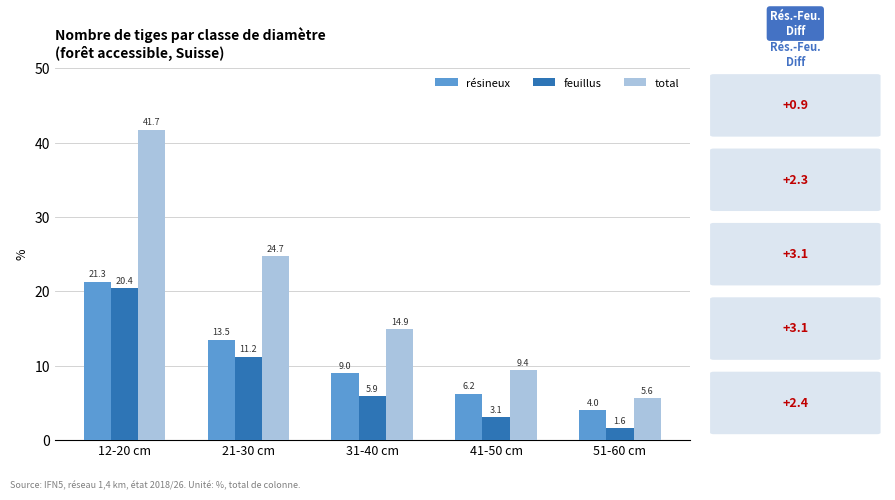

What is the total value across all series at 51-60 cm?

11.2